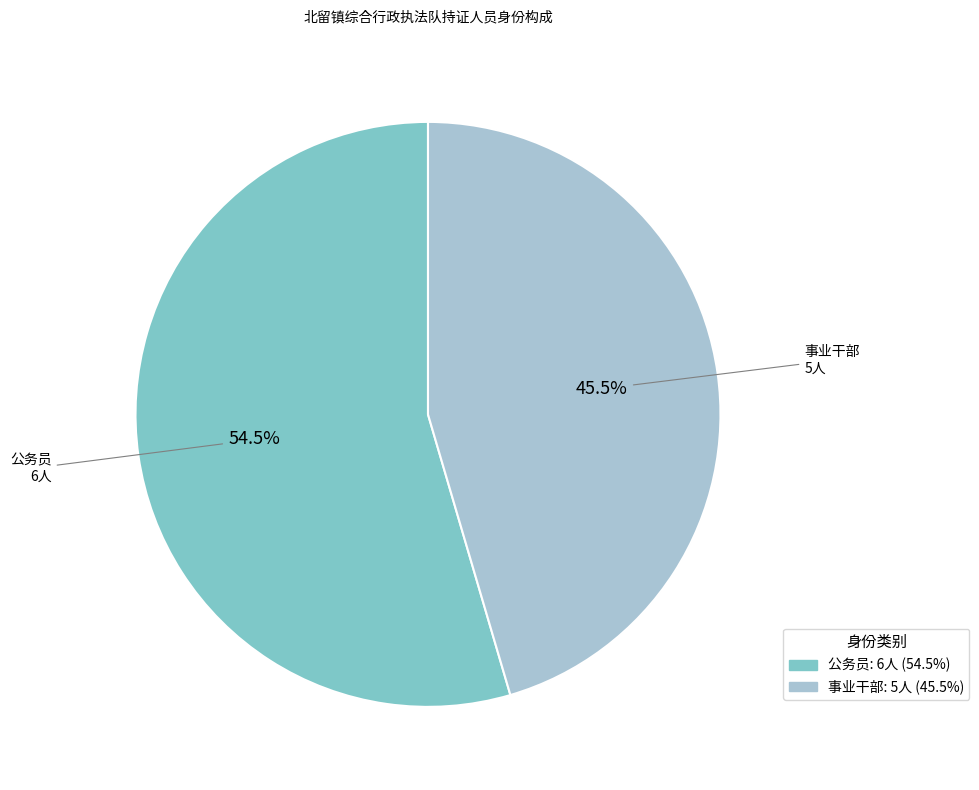

Is the sum of 公务员 and 事业干部 greater than half?

Yes